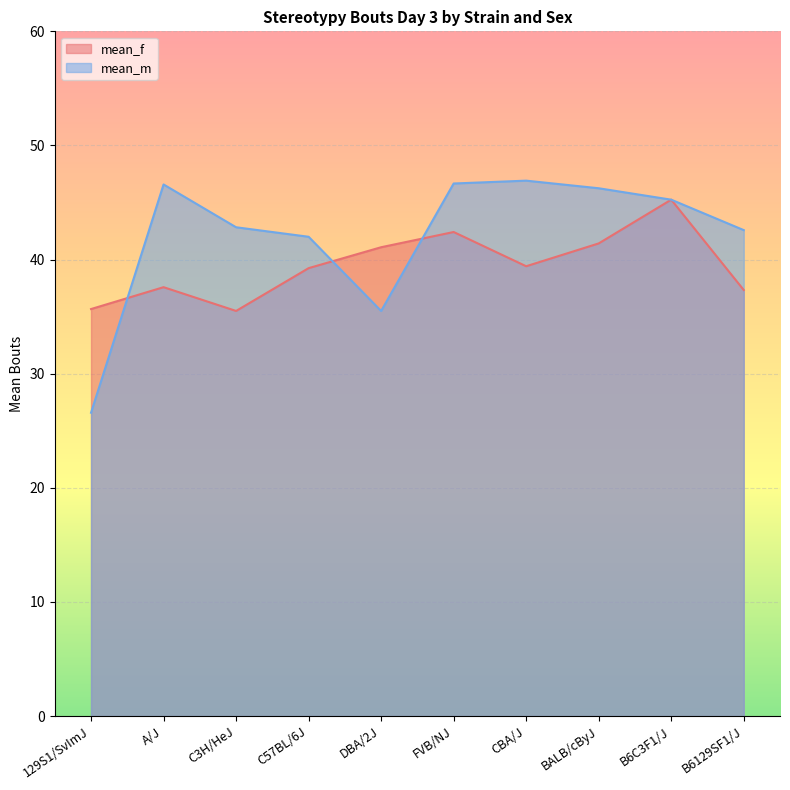

Which series has the widest spread of values?

mean_m